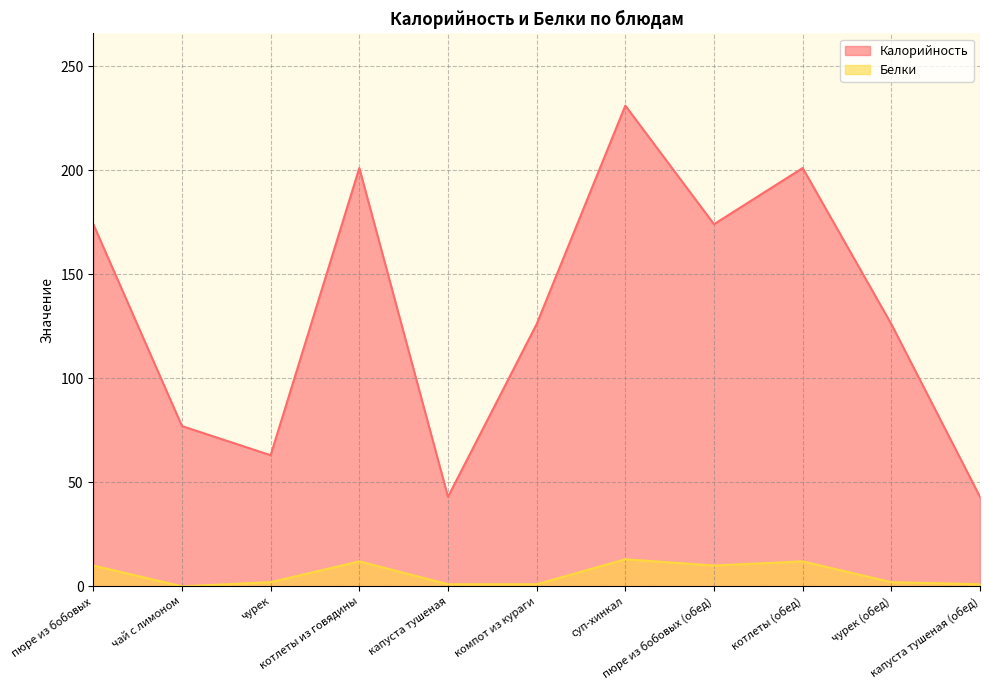

True or false: Белки and Калорийность cross at least once.

False